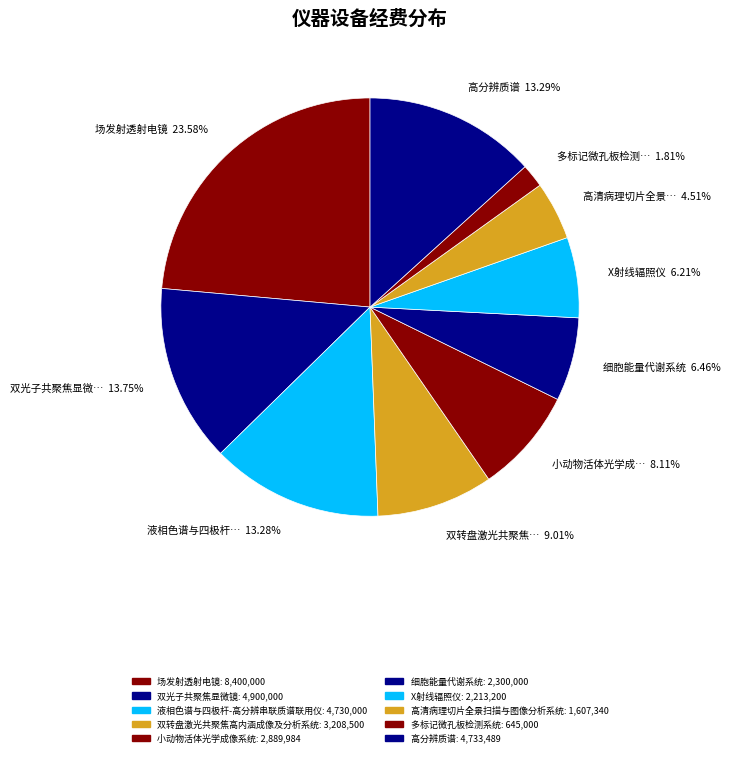

How many slices are in this pie chart?

10